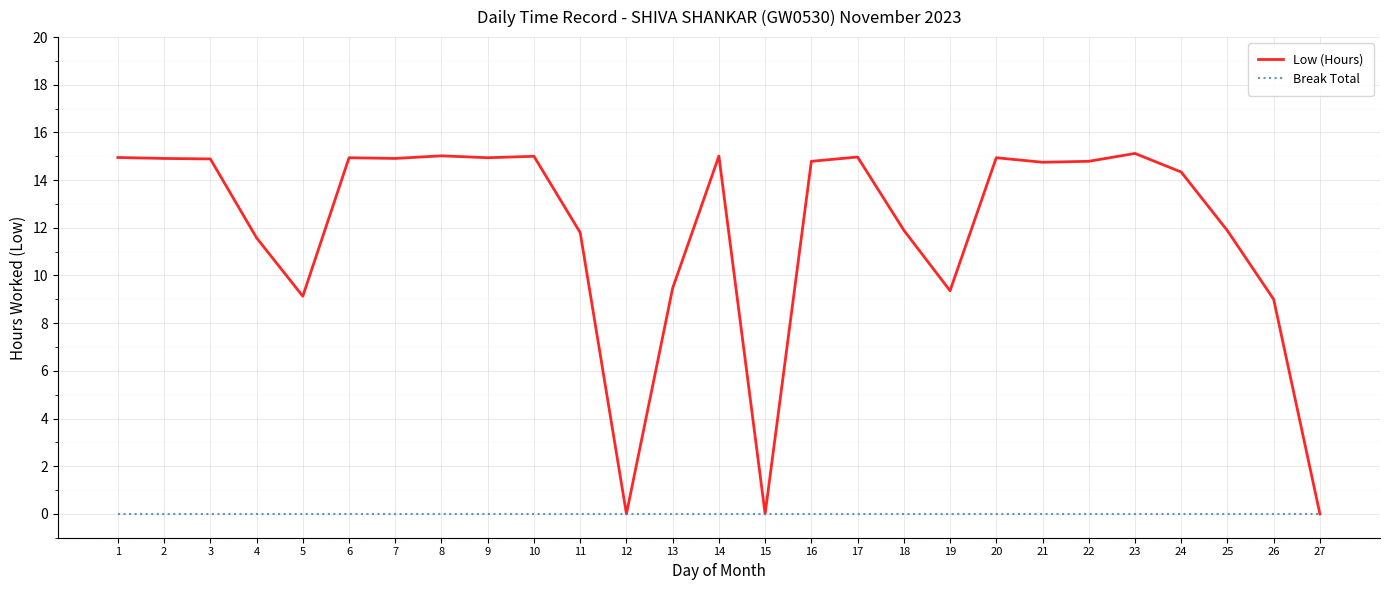

Between 19 and 21, which series saw the biggest shift?

Low (Hours)